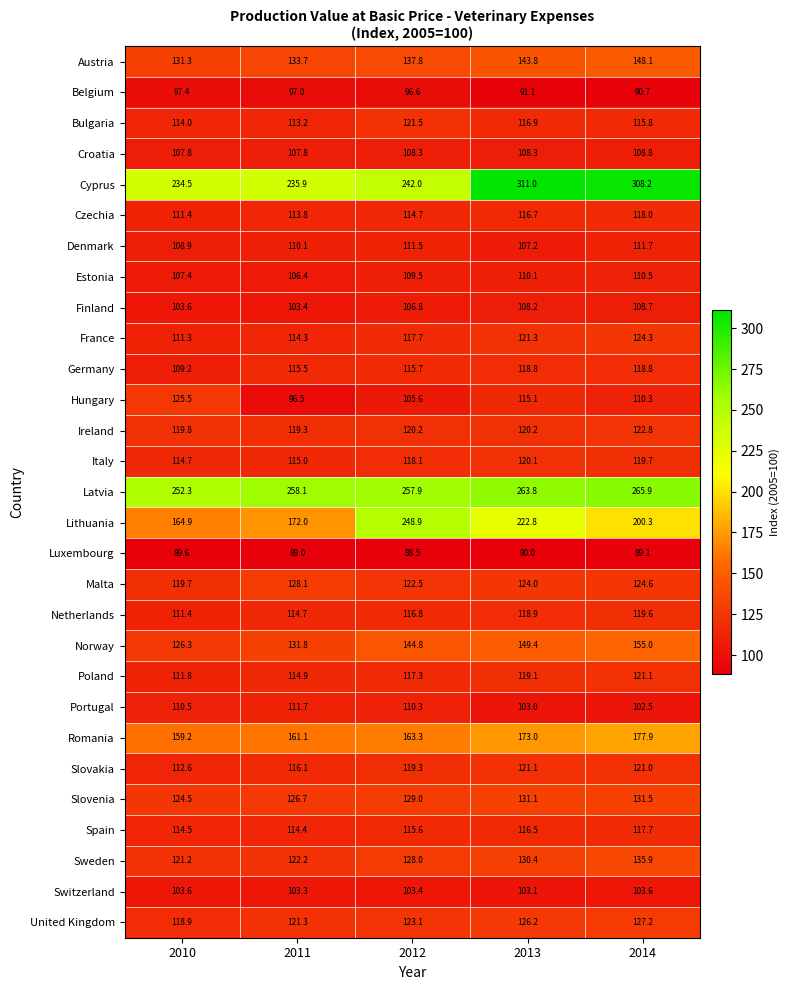

Which series changed the most between 2010 and 2012?

Lithuania